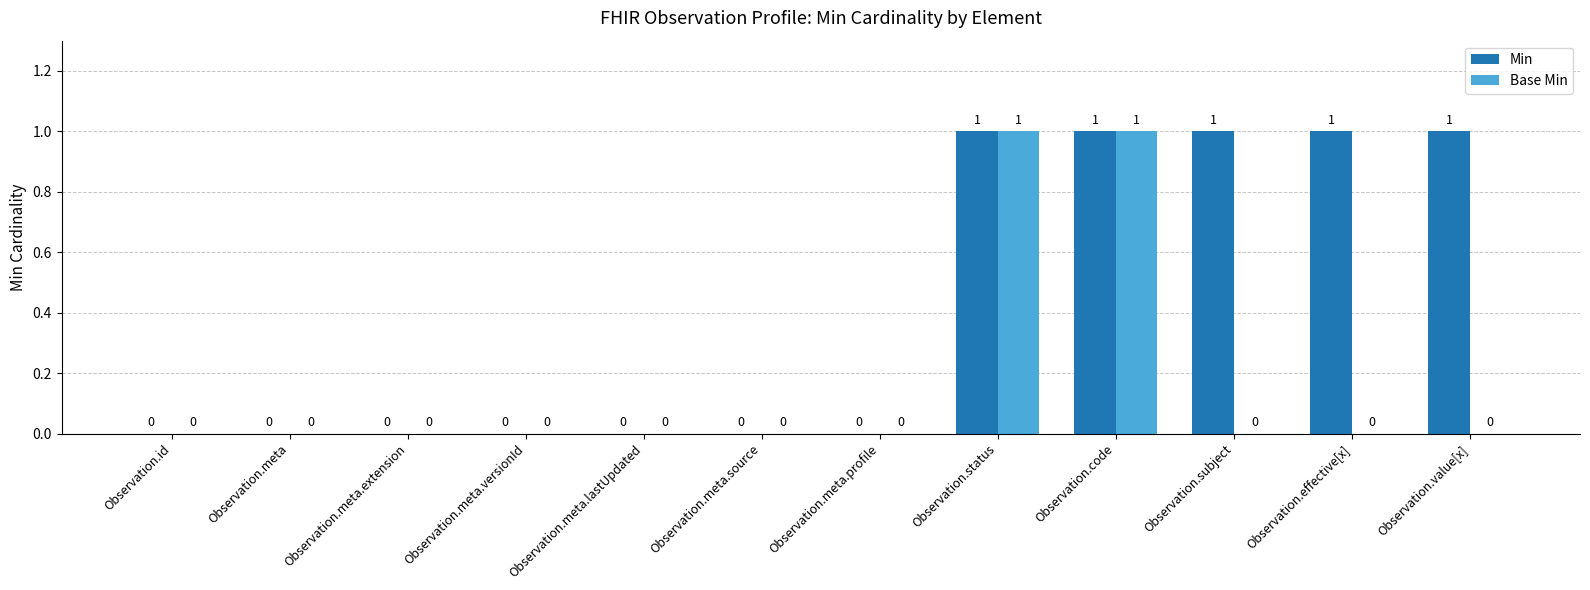

Count the number of data series in this chart.

2